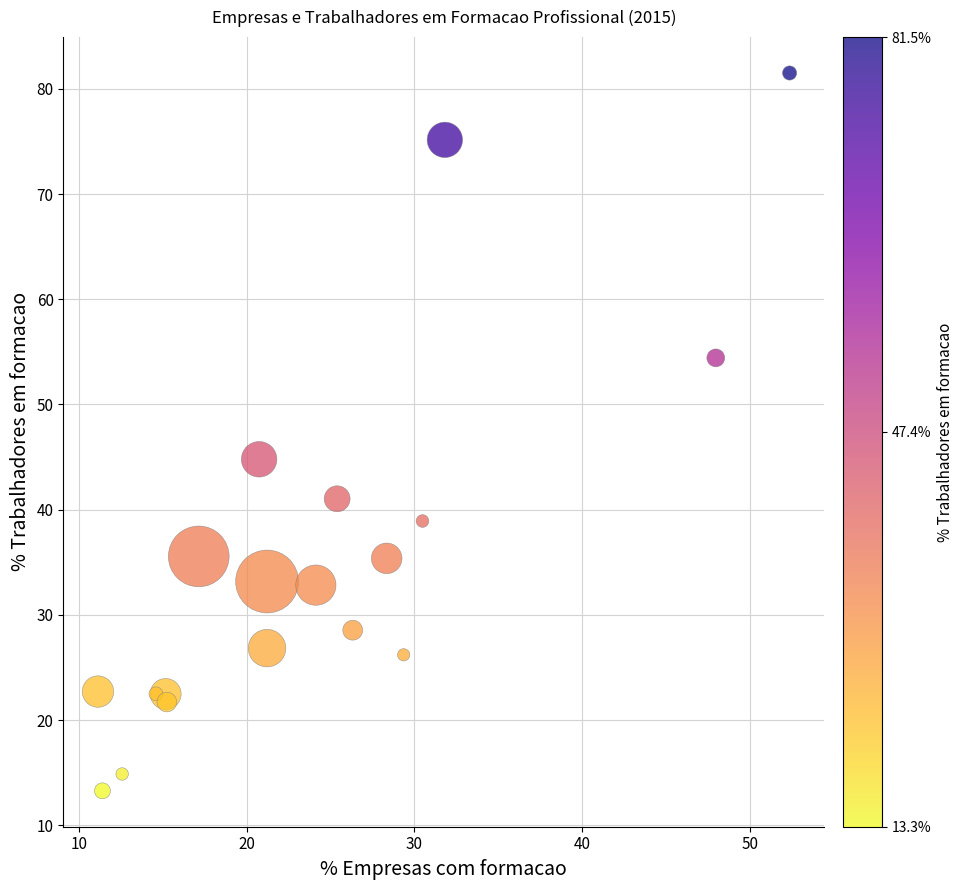

What Y value in the scatter plot is closest to 47?

44.8